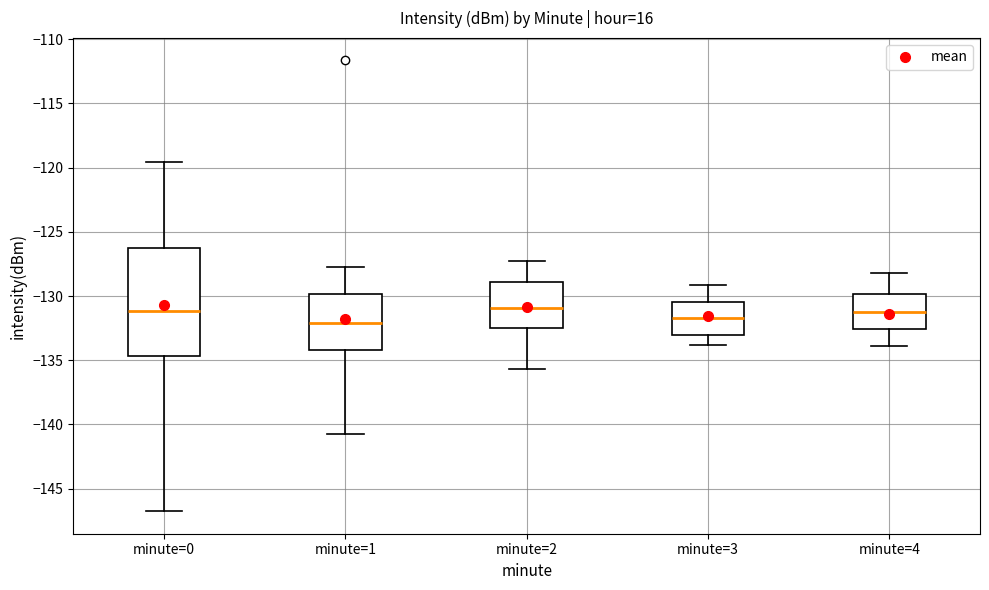

Where does the lower whisker of the box for minute=3 end on the y-axis? The values are not printed on the chart, so give them approximately, as read against the axis.

-134.0